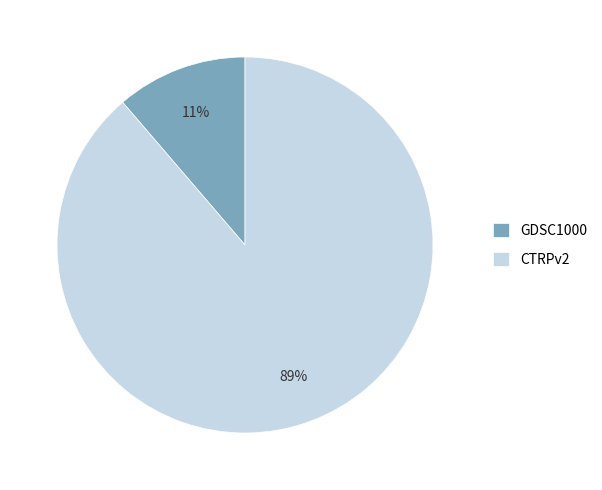

To the nearest percent, what percentage of the pie is CTRPv2?

89%